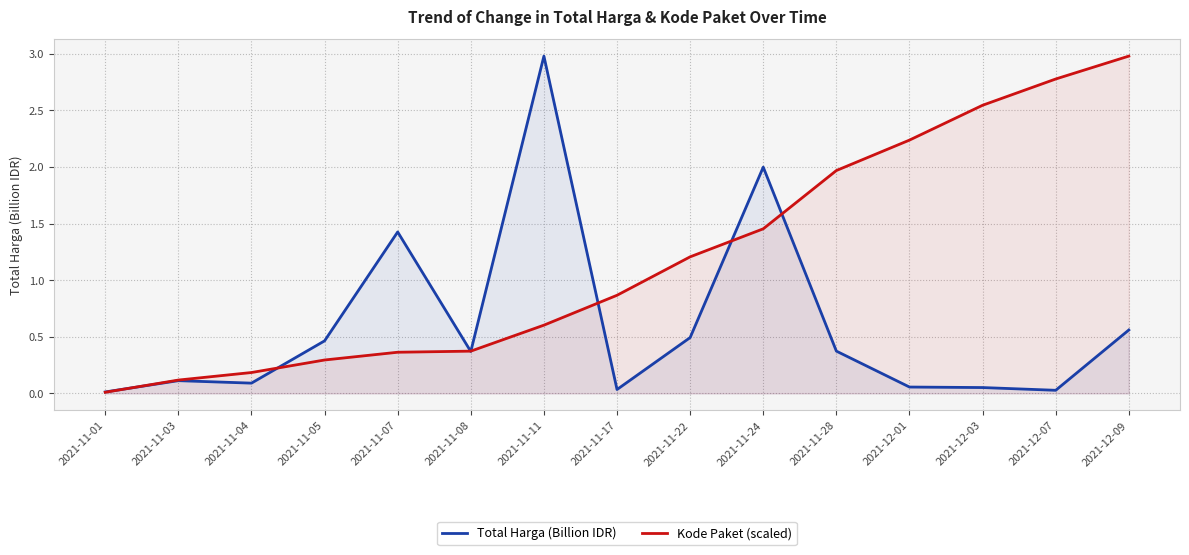

What is the sum of the Total Harga (Billion IDR) values at 2021-12-01 and 2021-11-03?

0.2